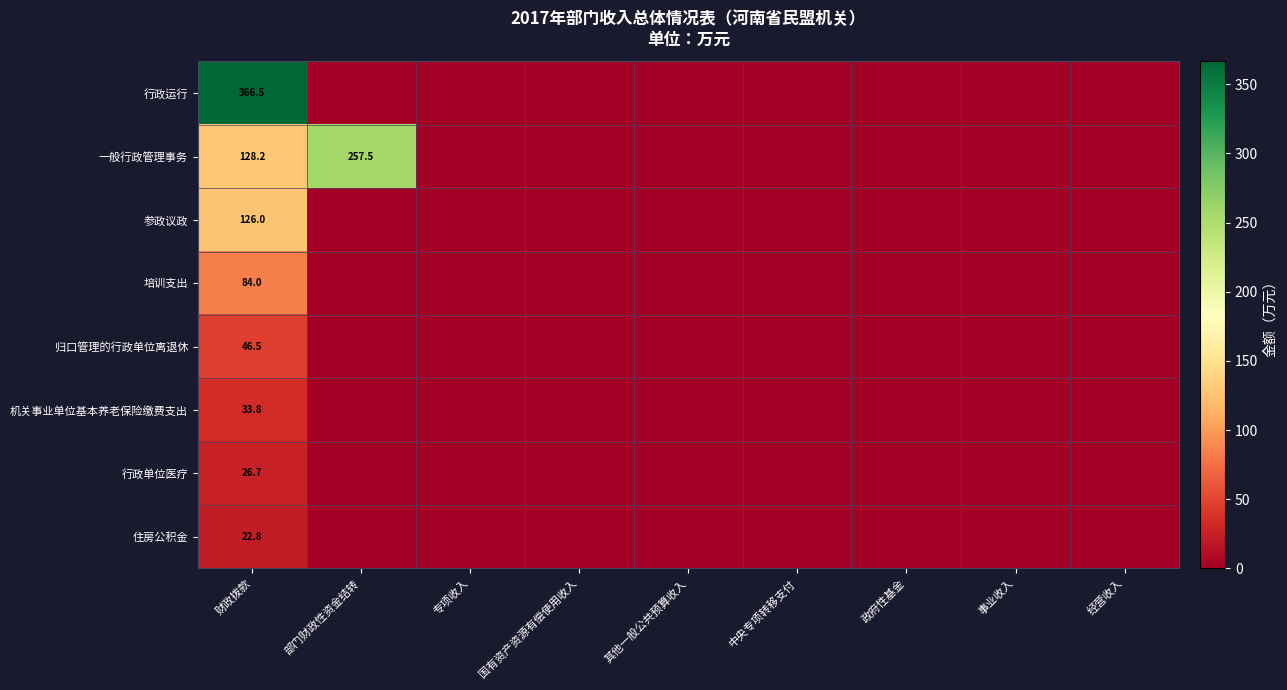

Is it true that 行政运行 equals 584.8 at 财政拨款?

False